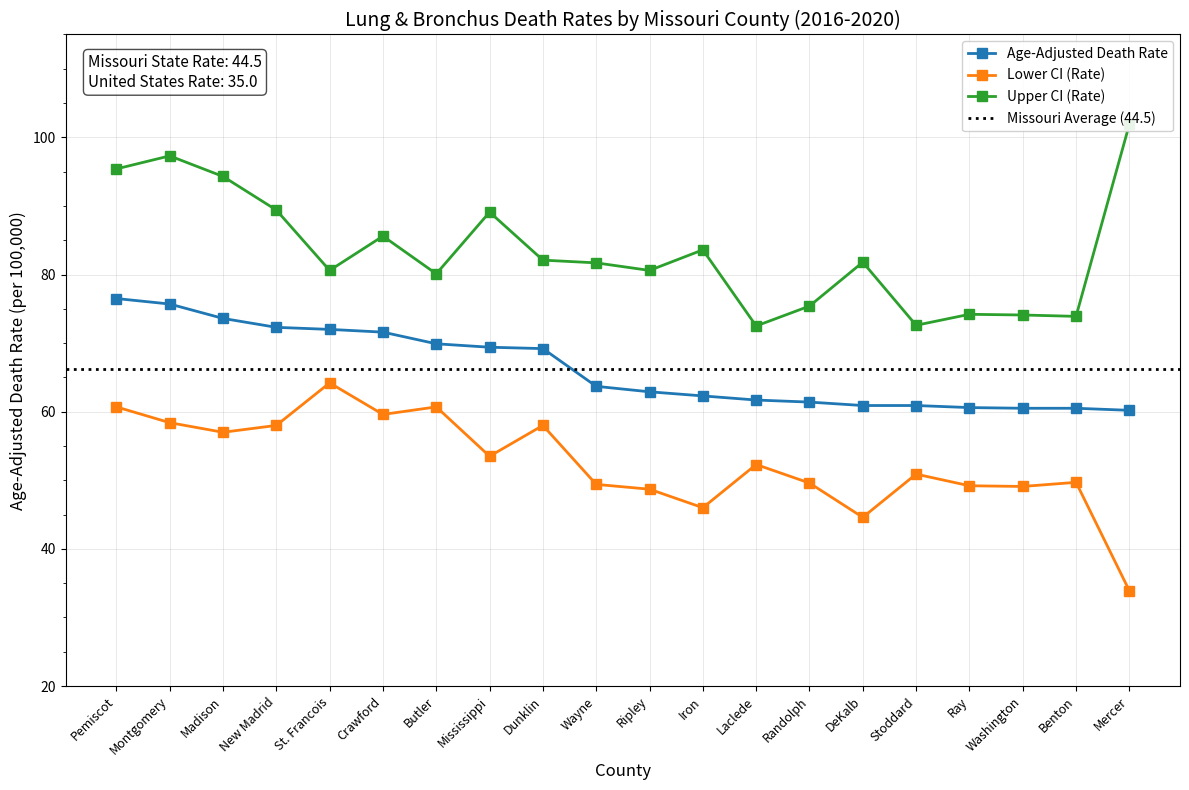

How many values in the Age-Adjusted Death Rate series exceed 63?

10